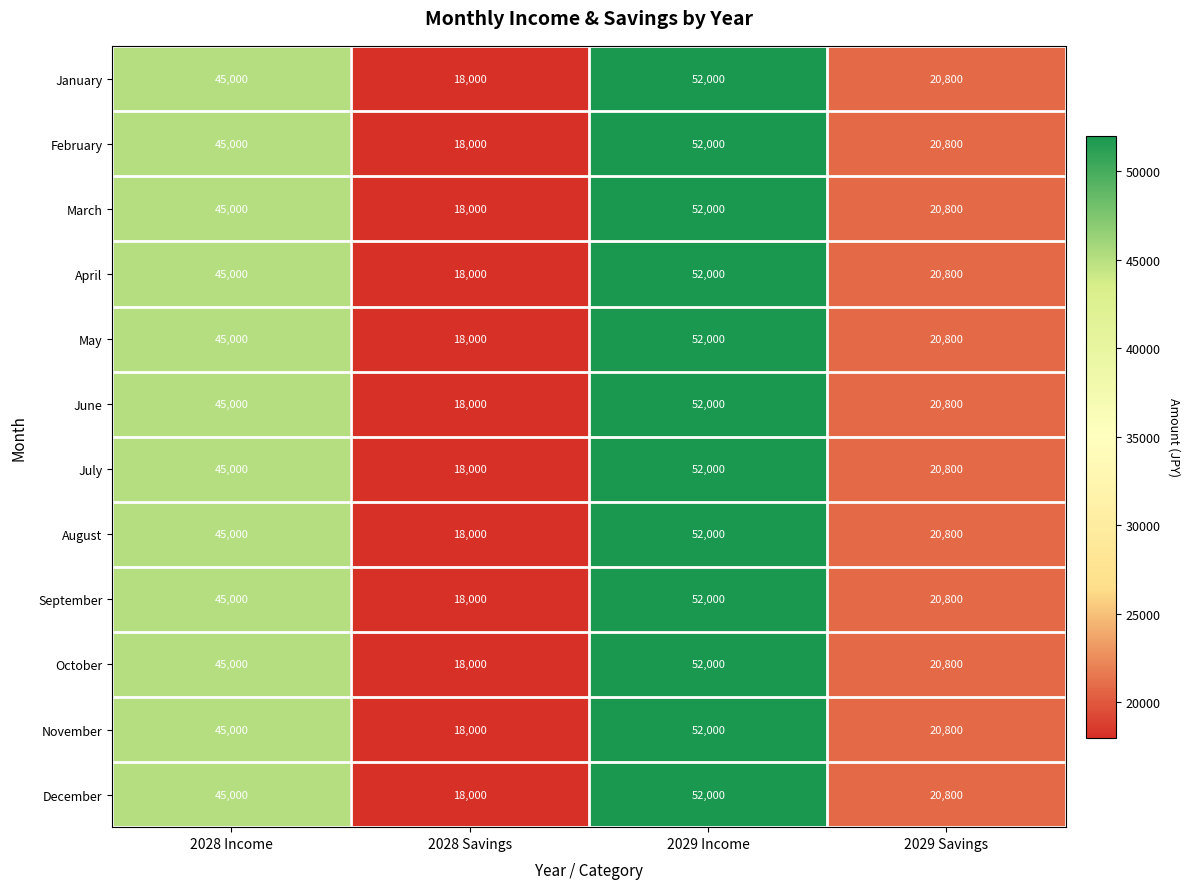

At which label is August closest to 35000?

2028 Income